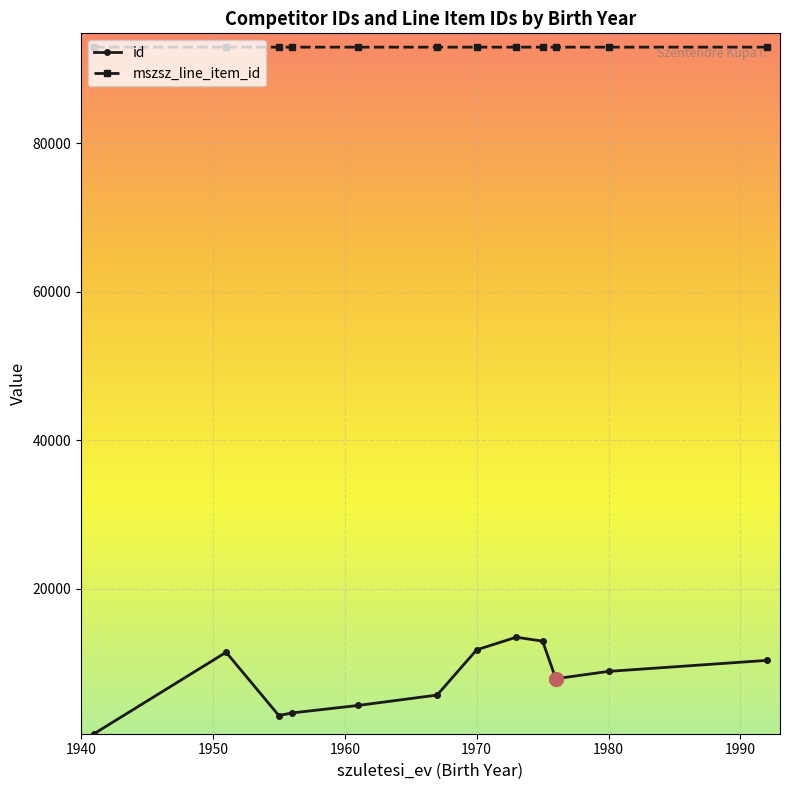

Rank the series by their maximum value, from highest to lowest.

mszsz_line_item_id, id